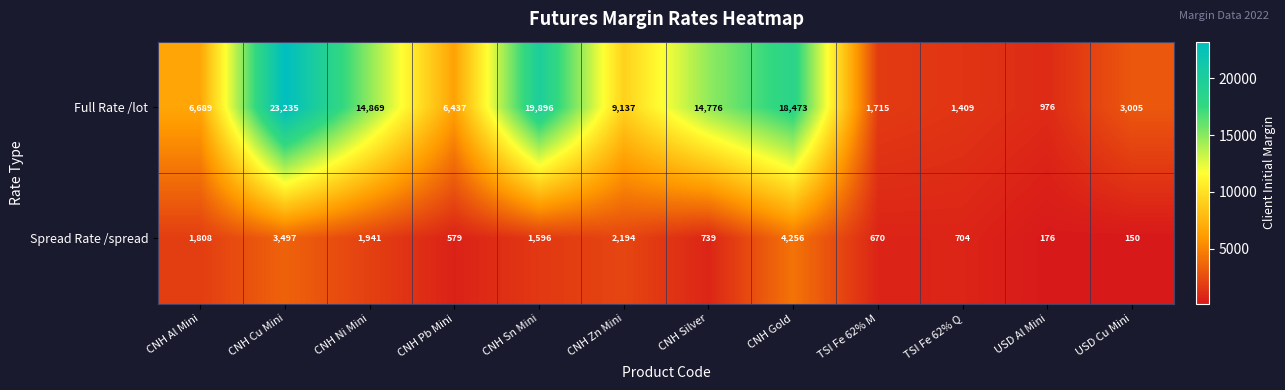

Rank the series by their average value, from lowest to highest.

Spread Rate /spread, Full Rate /lot